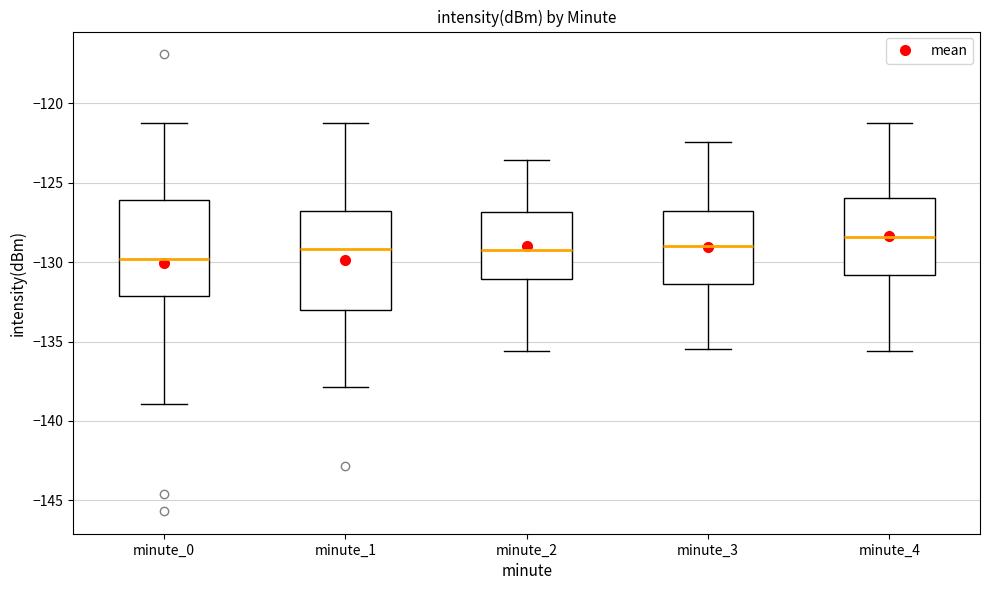

Reading left to right, read every box against the y-axis: the position of its median line, the range the box covers, and the ends of its whiskers. The values are not printed on the chart, so give them approximately, as read against the axis.

minute_0: median -130.0, box -132.0 to -126.0, whiskers -139.0 to -121.0
minute_1: median -129.0, box -133.0 to -127.0, whiskers -138.0 to -121.0
minute_2: median -129.0, box -131.0 to -127.0, whiskers -135.5 to -123.5
minute_3: median -129.0, box -131.5 to -127.0, whiskers -135.5 to -122.5
minute_4: median -128.5, box -131.0 to -126.0, whiskers -135.5 to -121.0